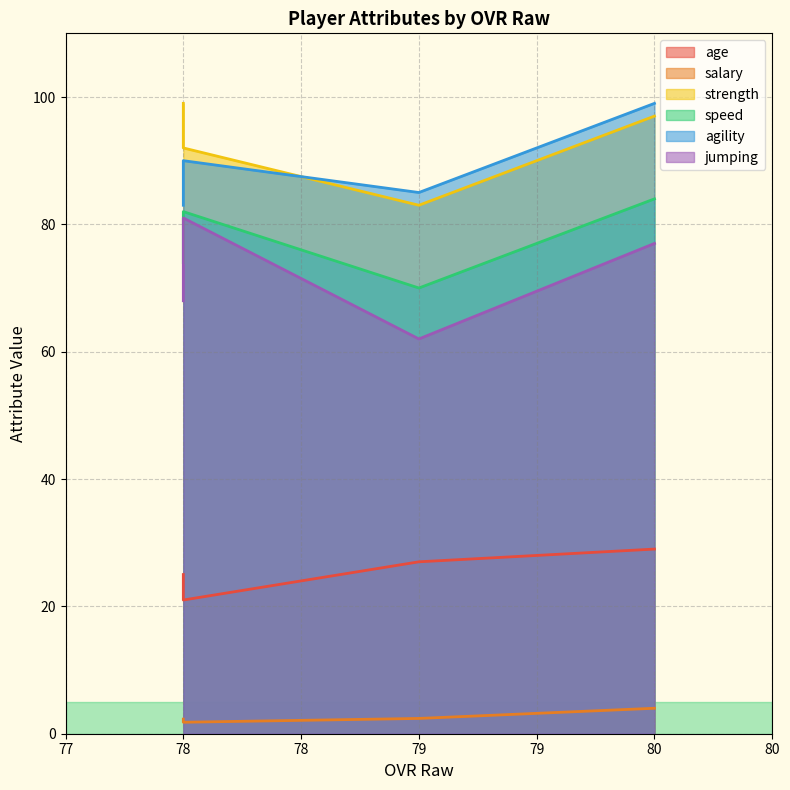

What is the difference between the agility values at 79 and 78?

2.0